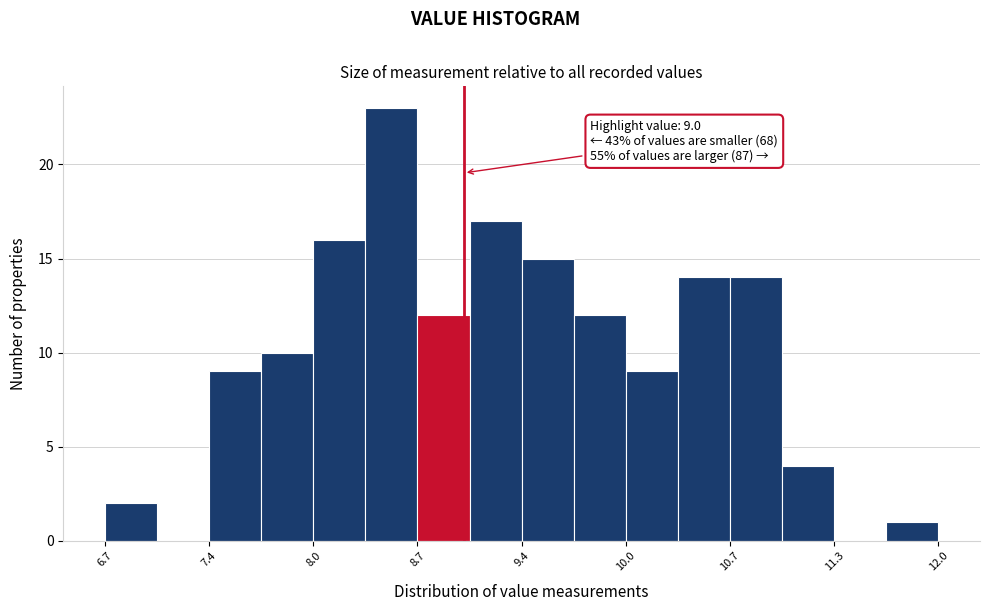

Around what value on the x-axis is the tallest bar? Give the approximate position of its centre, as read against the axis.

8.5